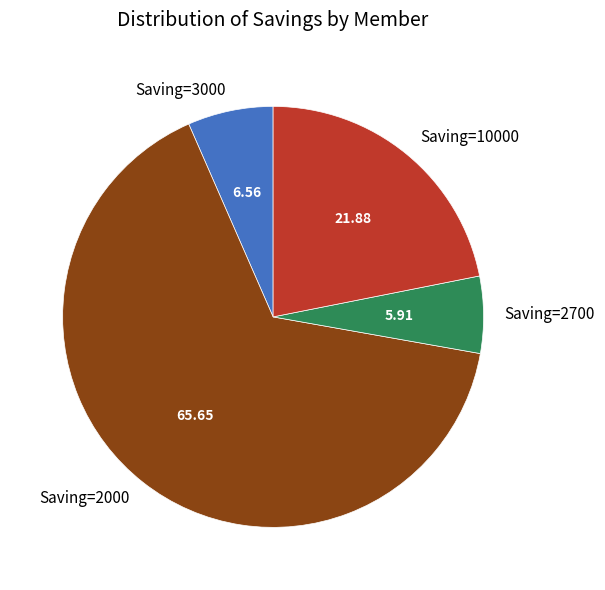

Does any single category account for the majority?

Yes